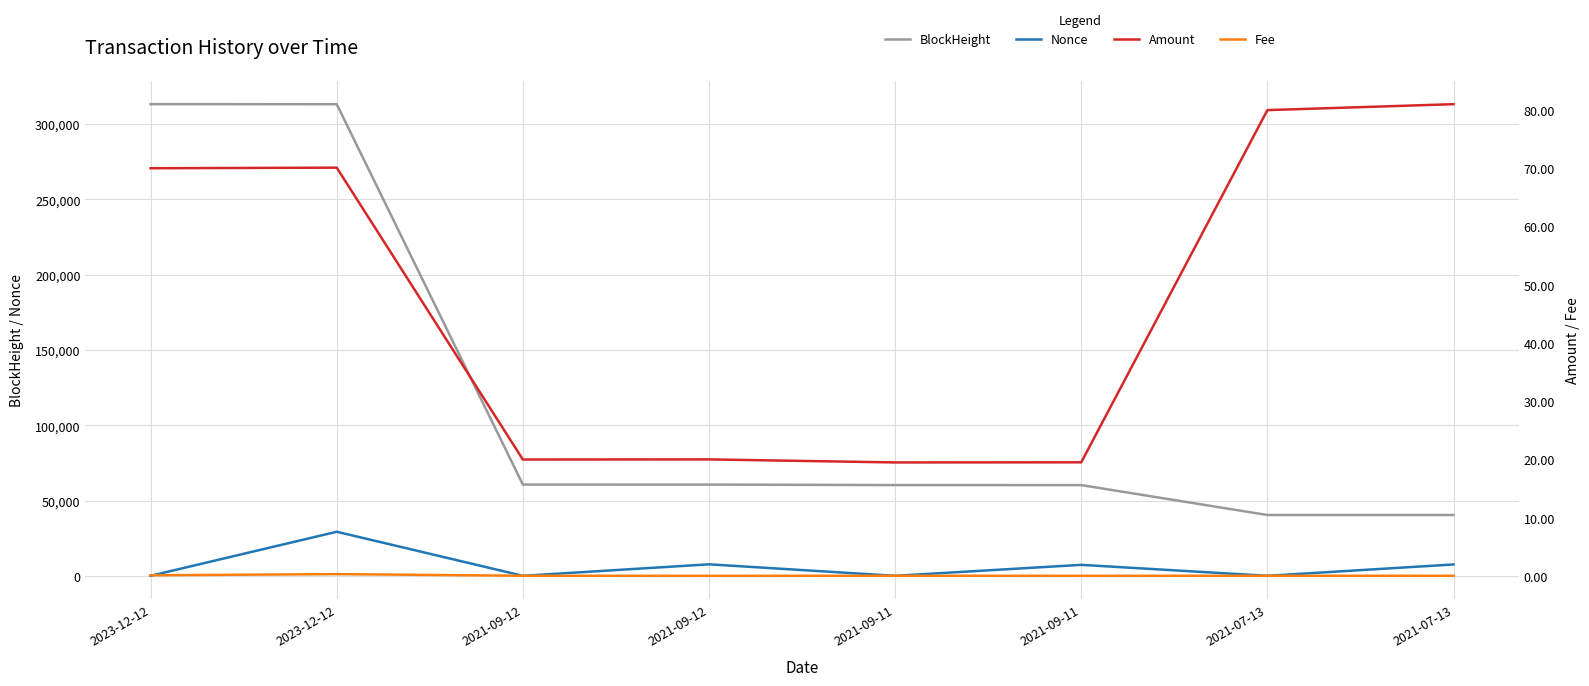

At which category does the chart reach its peak across all series?

2023-12-12